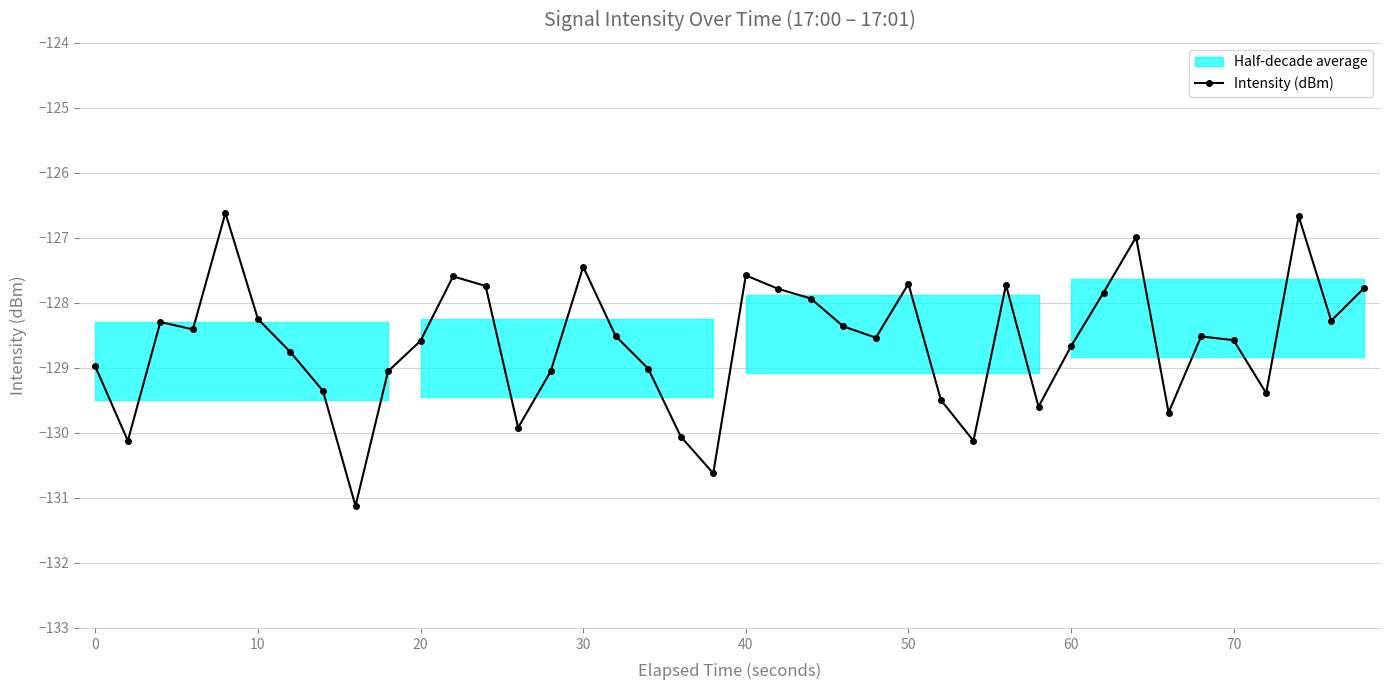

The Intensity (dBm) series shows -129.0 at 0. True or false?

True